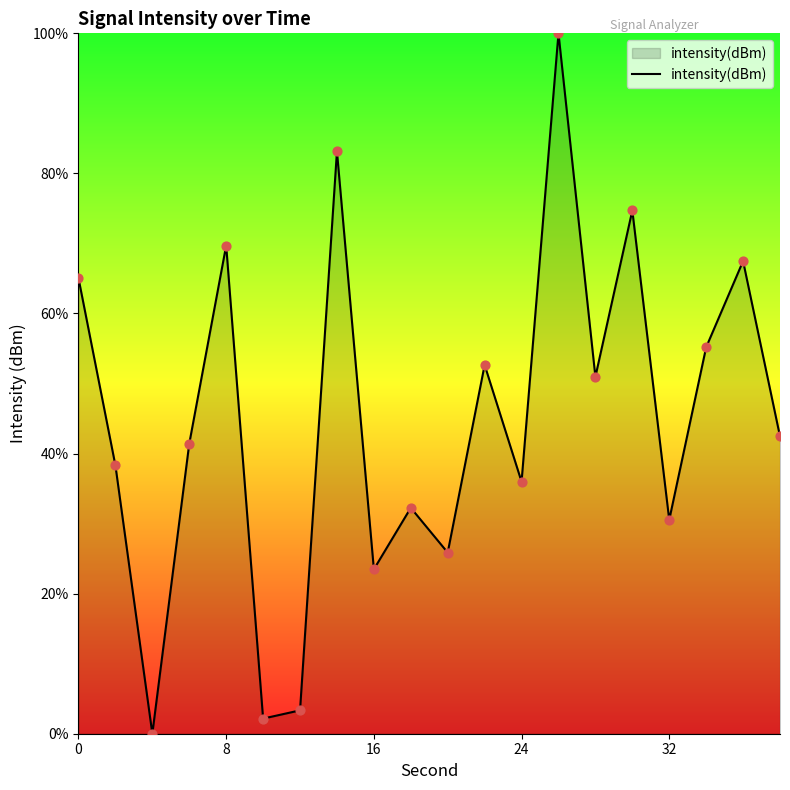

What is the maximum value shown in the chart?

100.0